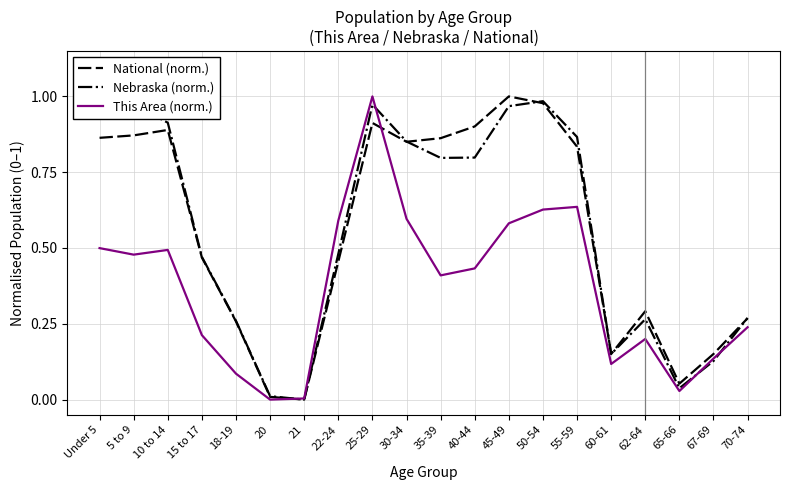

The value of This Area (norm.) at 65-66 is 0.0. True or false?

True